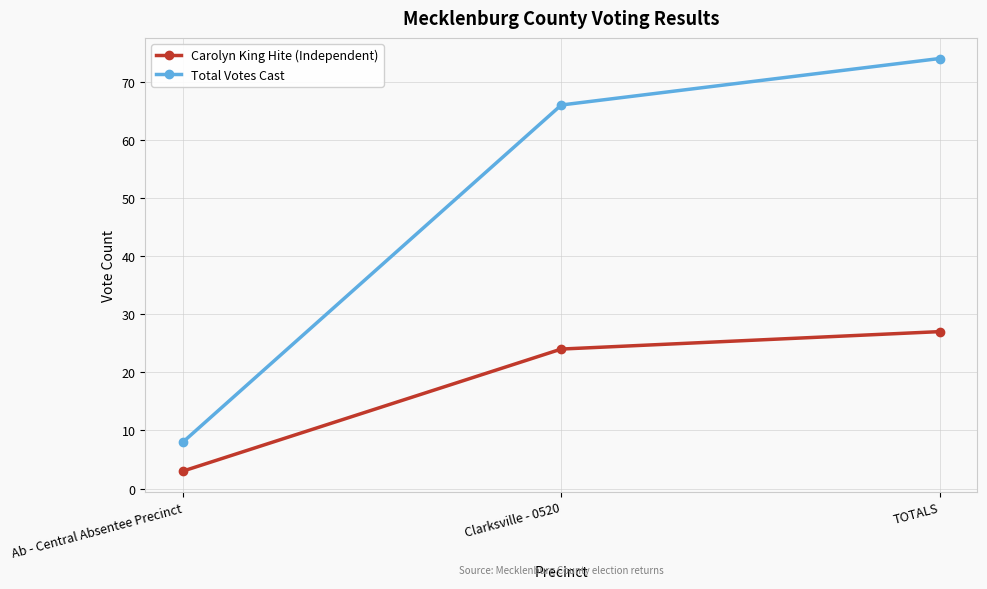

What is the spread (max minus min) of values at Clarksville - 0520?

42